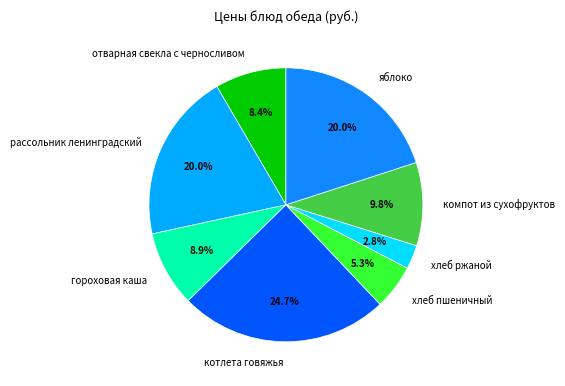

To the nearest percent, what is the combined percentage of компот из сухофруктов and гороховая каша?

19%